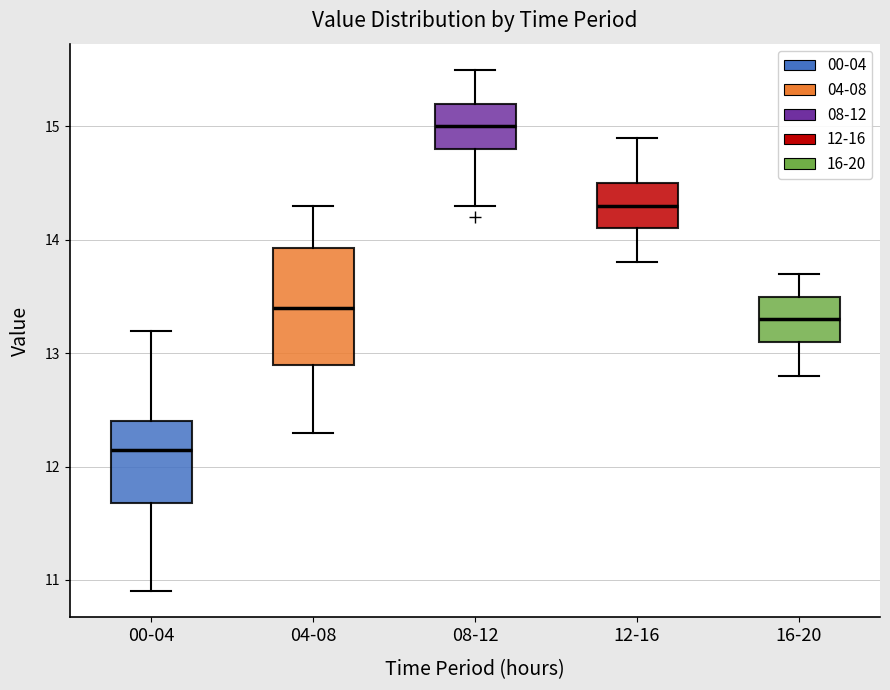

Reading left to right, read every box against the y-axis: the position of its median line, the range the box covers, and the ends of its whiskers. The values are not printed on the chart, so give them approximately, as read against the axis.

00-04: median 12.2, box 11.7 to 12.4, whiskers 10.9 to 13.2
04-08: median 13.4, box 12.9 to 13.9, whiskers 12.3 to 14.3
08-12: median 15.0, box 14.8 to 15.2, whiskers 14.3 to 15.5
12-16: median 14.3, box 14.1 to 14.5, whiskers 13.8 to 14.9
16-20: median 13.3, box 13.1 to 13.5, whiskers 12.8 to 13.7